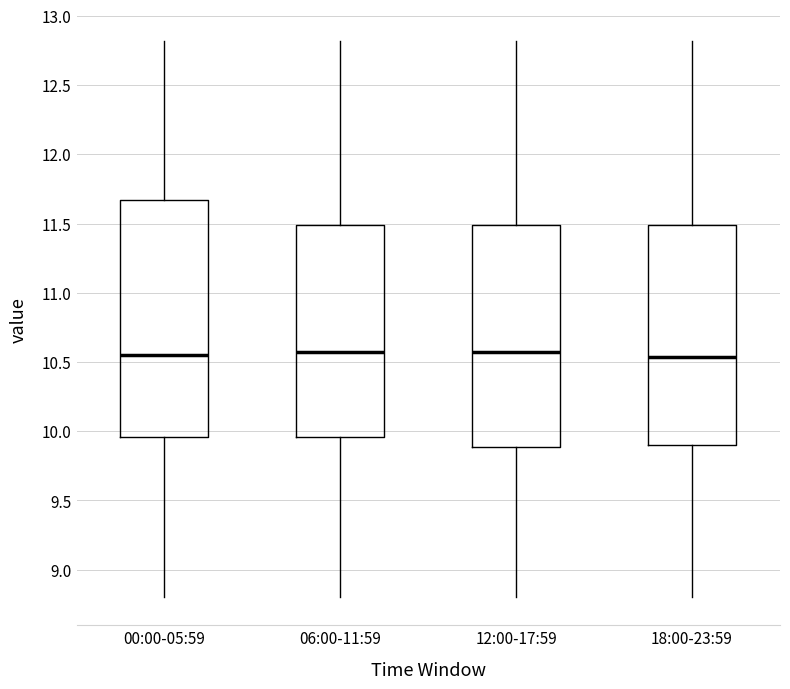

Comparing the boxes themselves (not the whiskers), which one is the tallest?

00:00-05:59